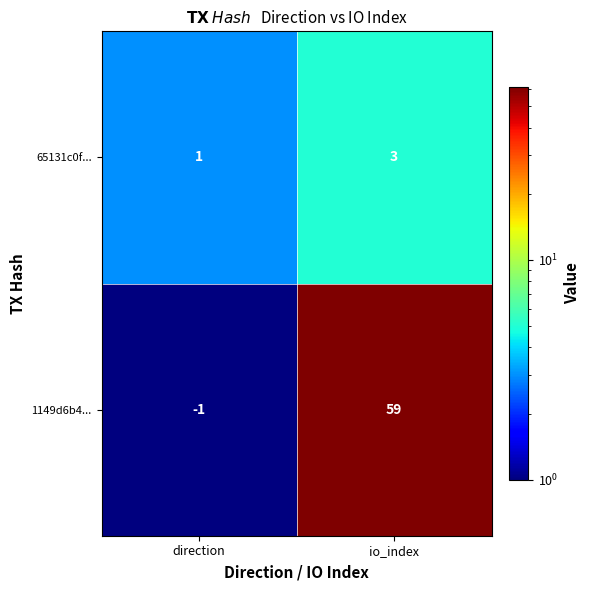

At which label does 65131c0f... reach its minimum?

direction